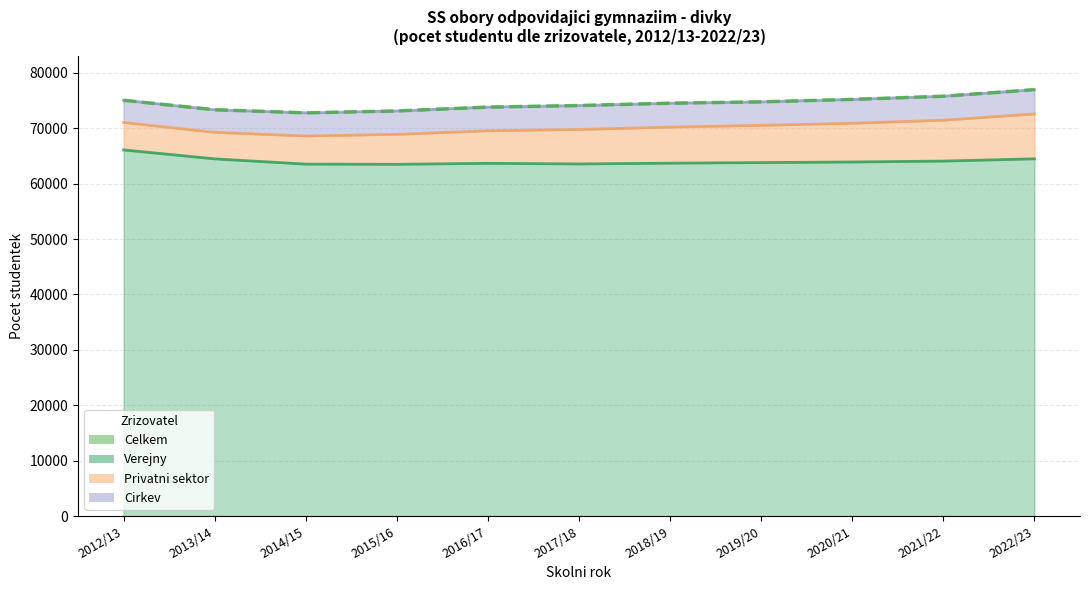

Which series has the largest total across all categories?

Celkem